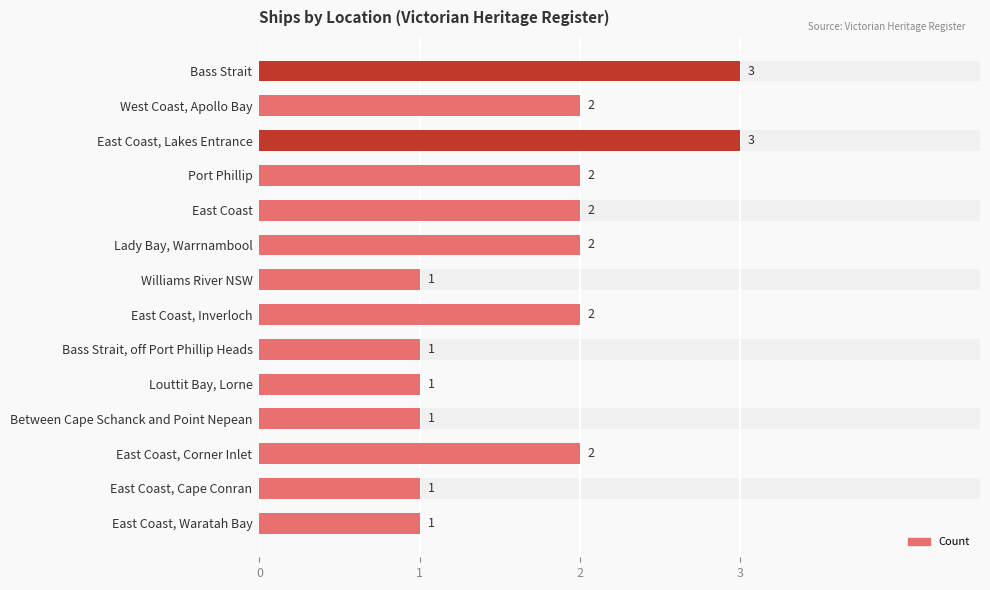

Is it true that the value at East Coast is 2?

True